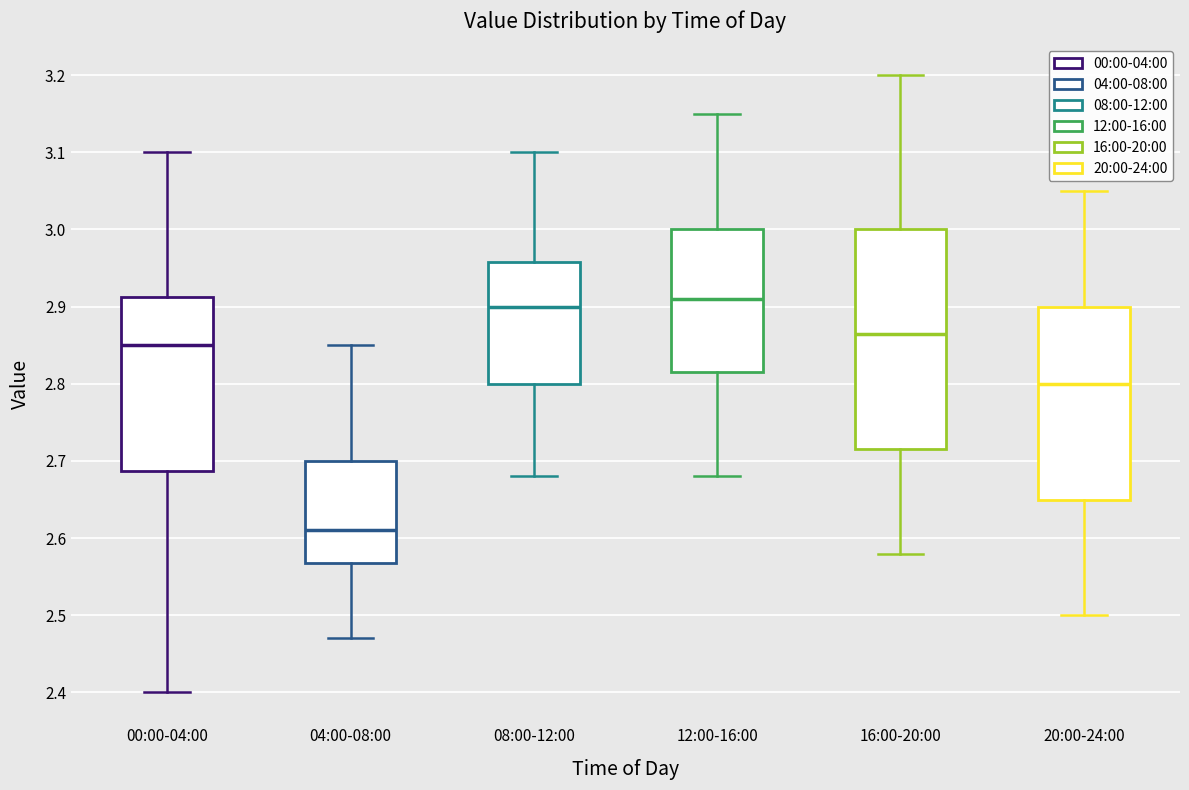

Which box is the tallest, from its lower edge to its upper edge?

16:00-20:00